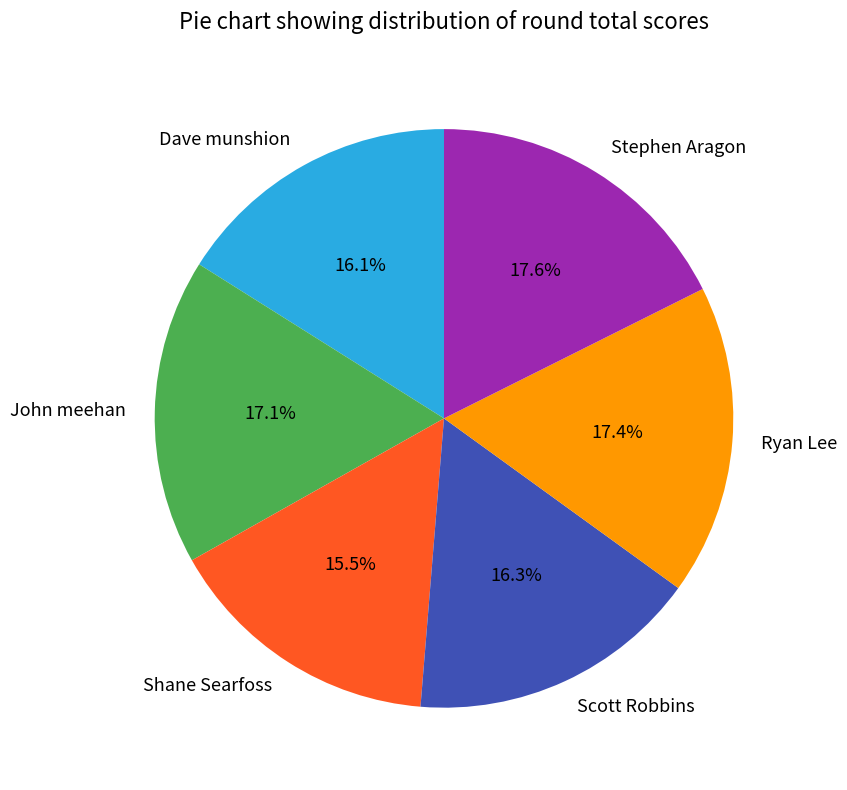

Do Shane Searfoss and John meehan together represent more than half of the pie?

No